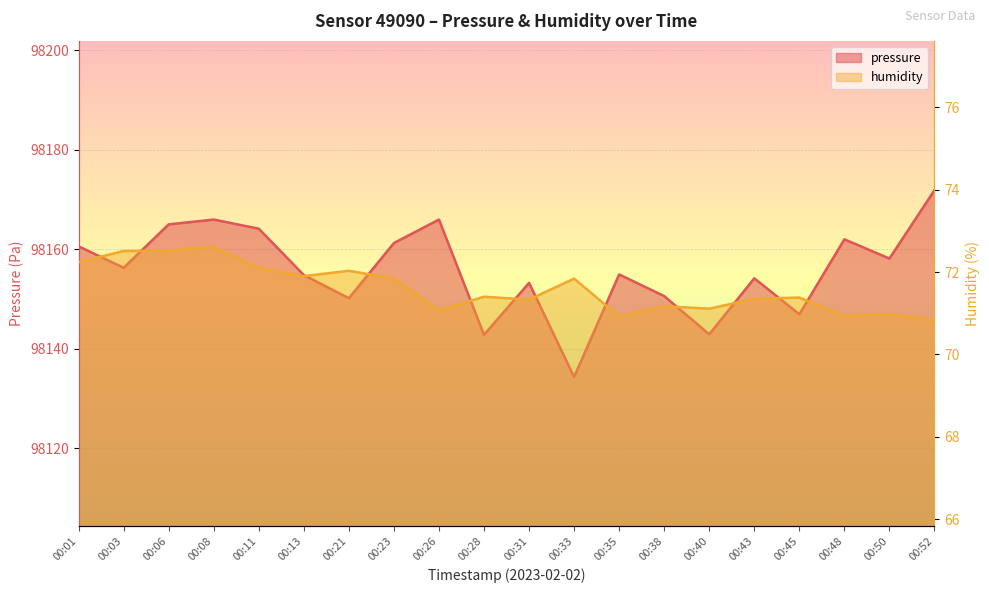

Where is the first local minimum for humidity?

00:13